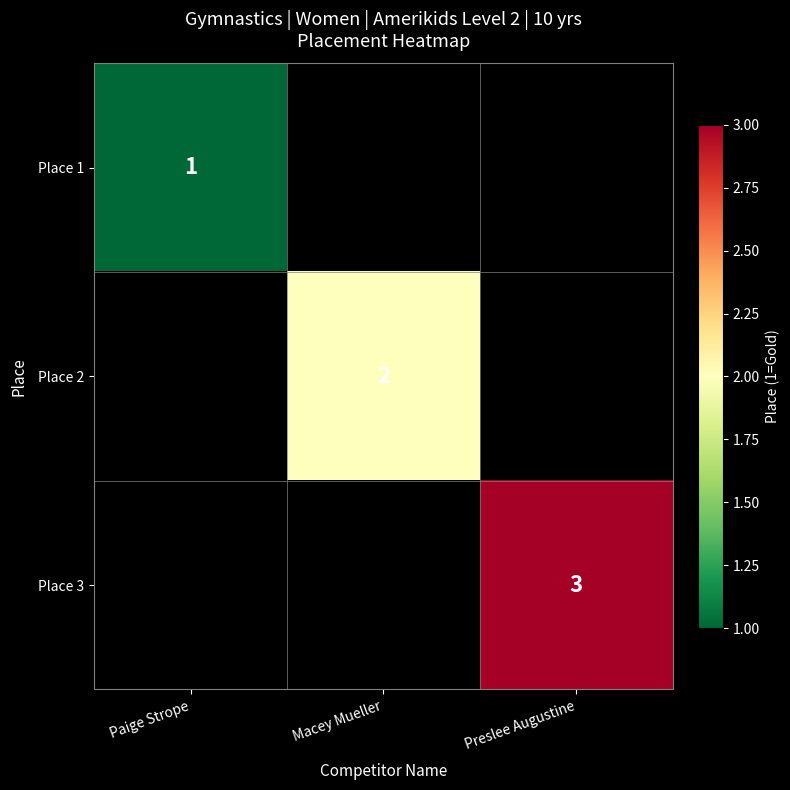

True or false: Place 1 has a value of 1 at Paige Strope.

True